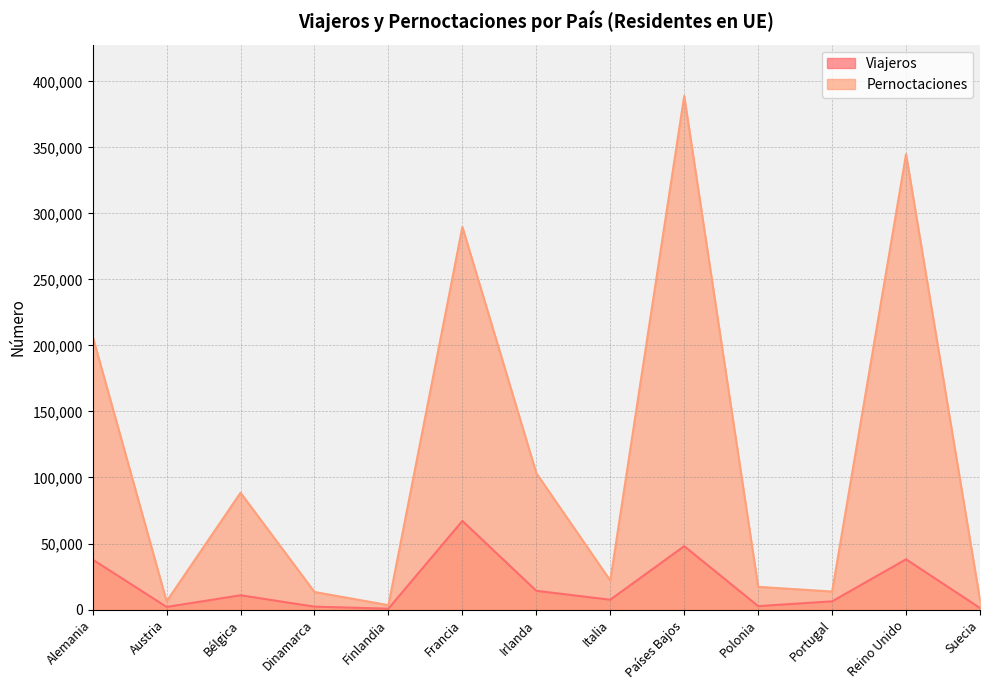

True or false: Pernoctaciones and Viajeros cross at least once.

False